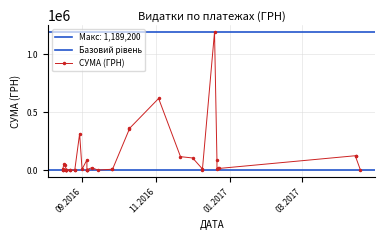

Approximately how many times larger is the value at 24 compared to 2?

0.1